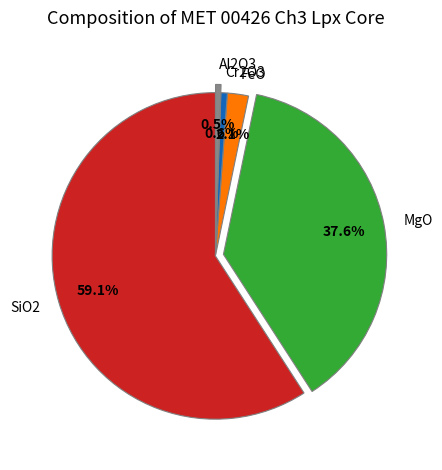

To the nearest percent, what is the difference between the largest and smallest slice percentages?

59%